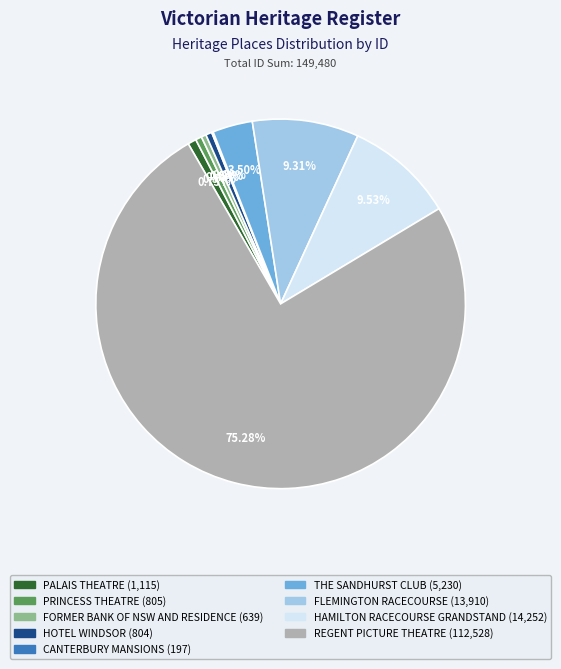

What portion of the pie excludes THE SANDHURST CLUB?

96.5%